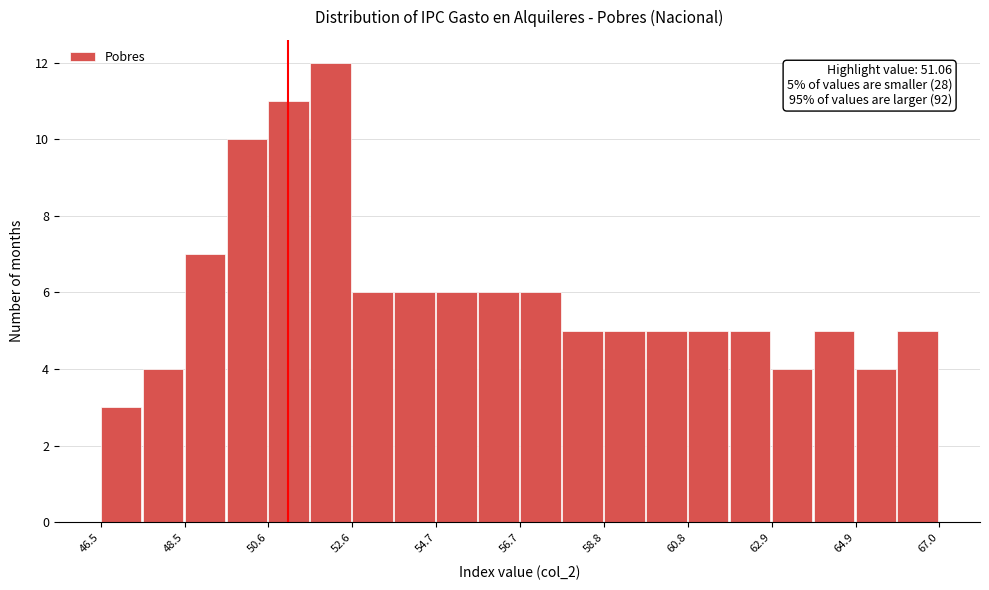

Read against the x-axis, roughly where is the centre of the tallest bar?

52.0